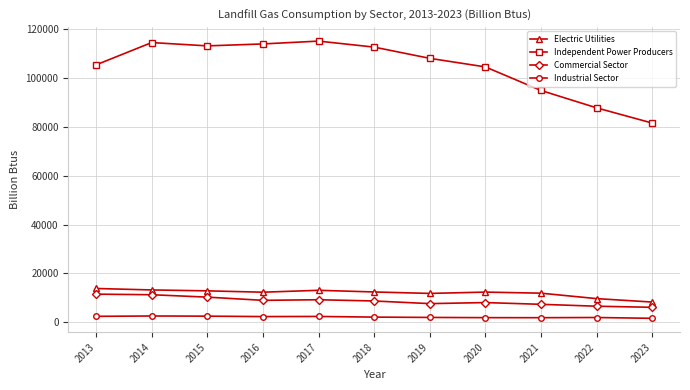

How many data points in Electric Utilities are less than 12338?

5